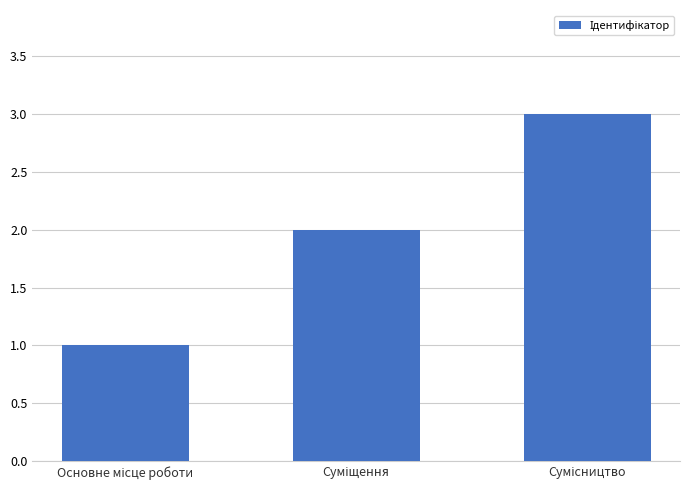

What is the smallest value displayed?

1